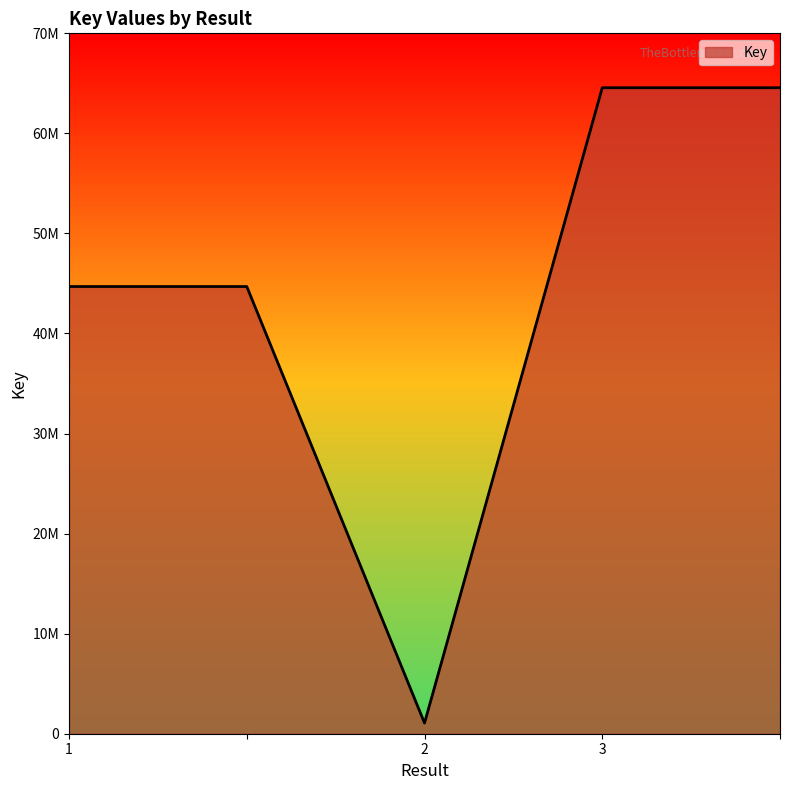

Does the chart display data point markers on the line(s)?

No